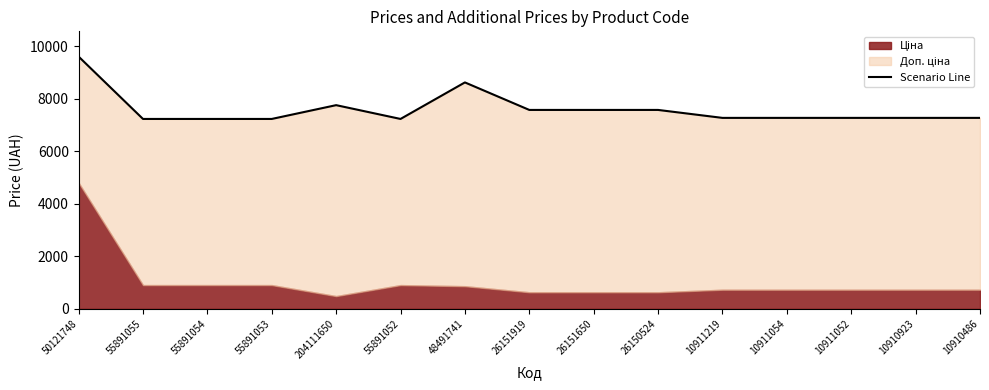

What is the sum of the values at 26150524 and 204111650?

15343.5